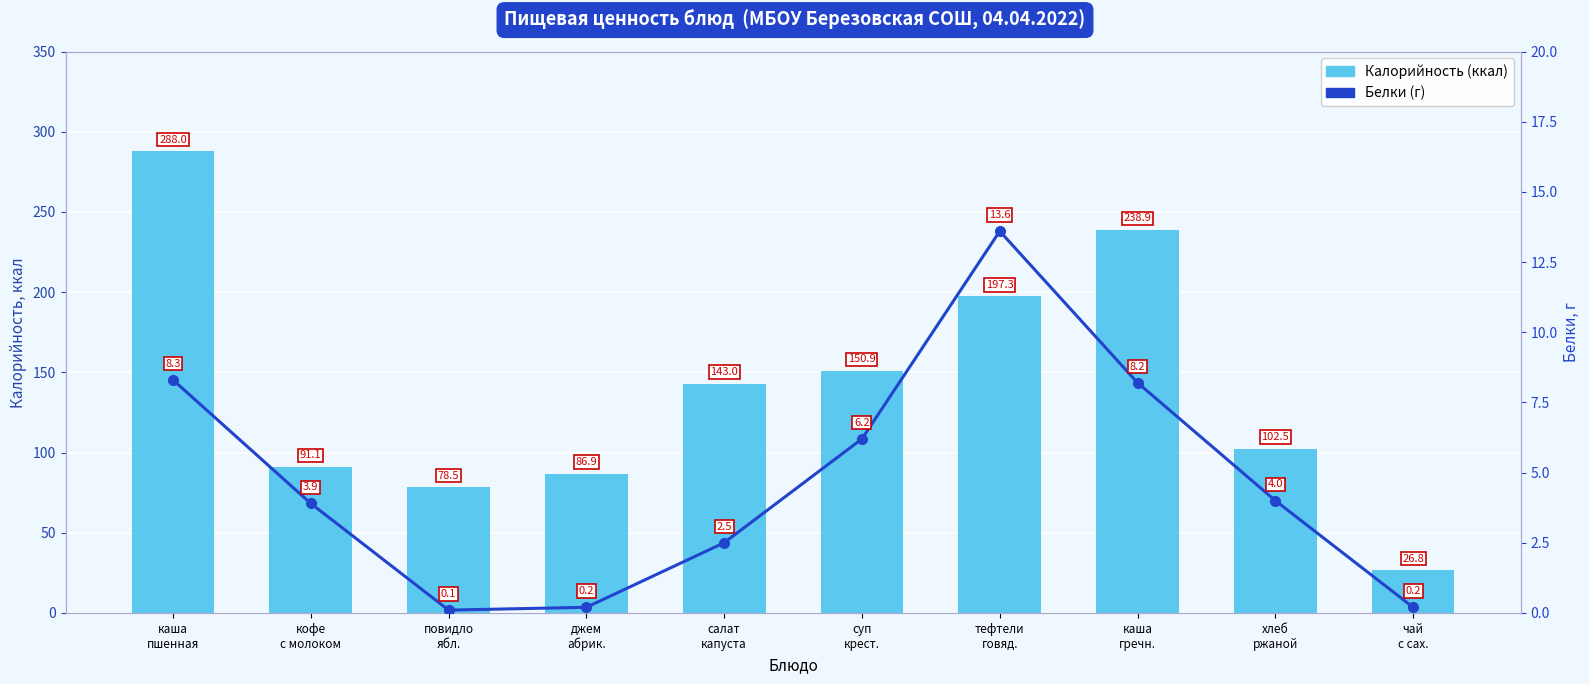

Which series has the widest spread of values?

Калорийность (ккал)